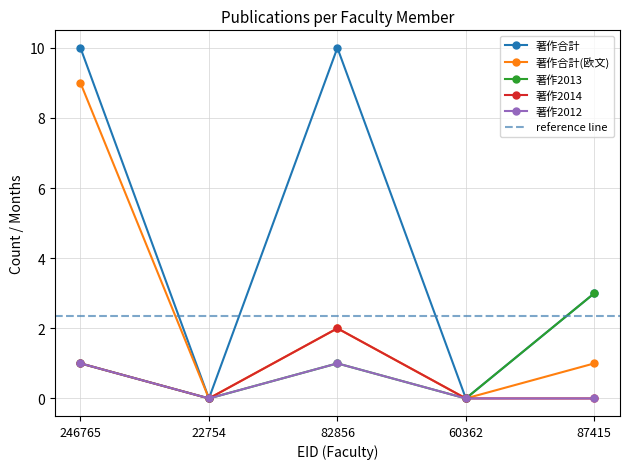

What is the label of the 5th point from the left?

87415